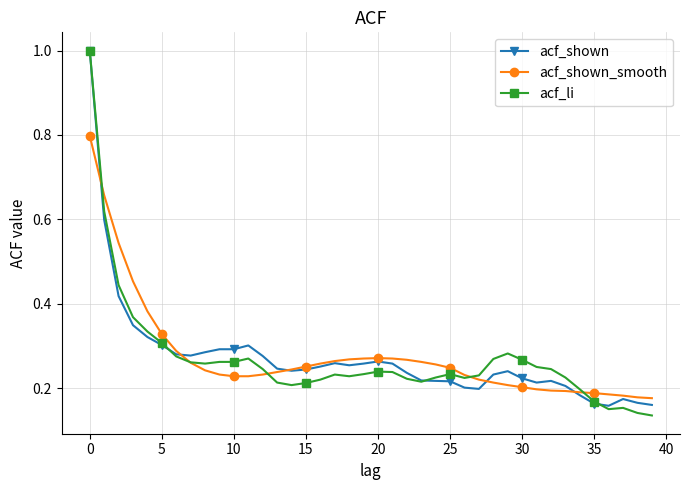

At how many categories does at least one series exceed 0?

40